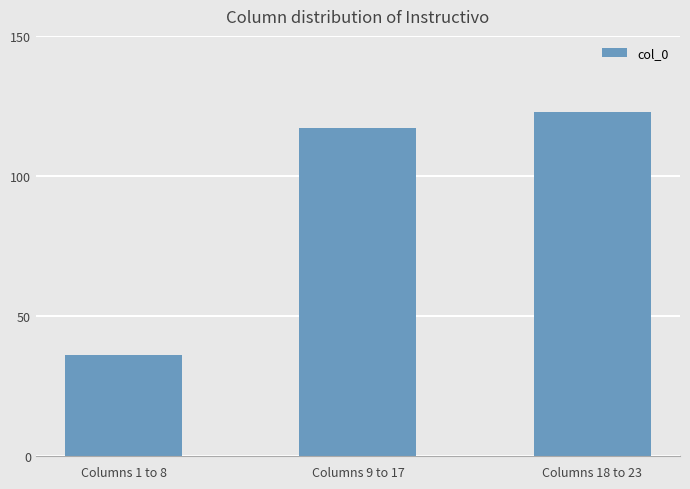

List the labels in order of value, largest first.

Columns 18 to 23, Columns 9 to 17, Columns 1 to 8